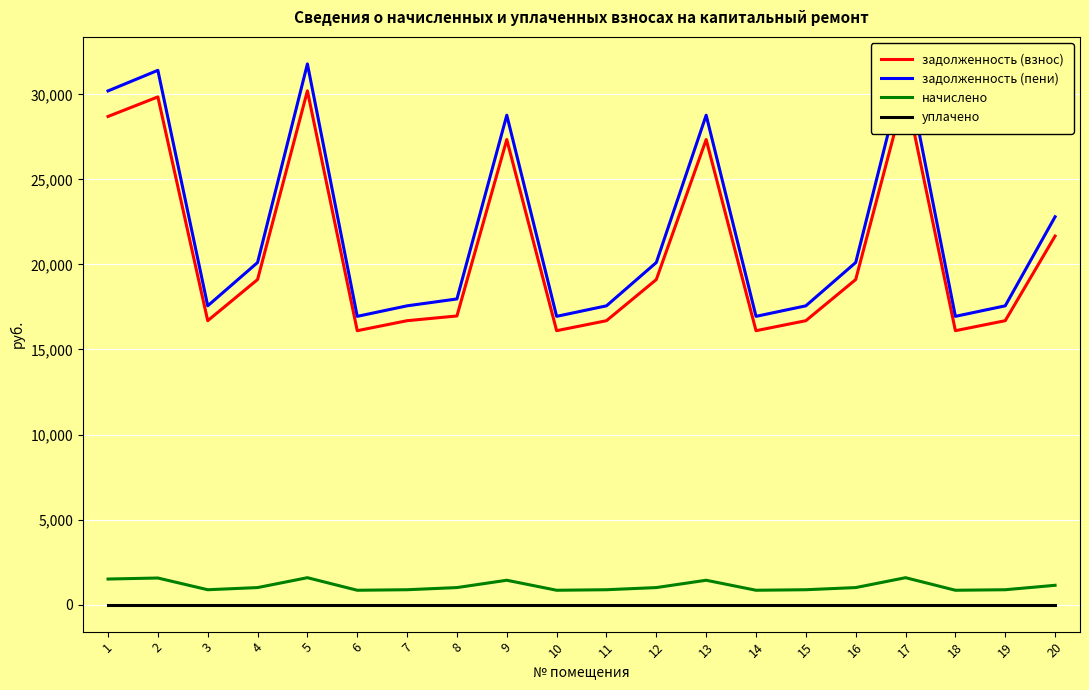

Is the value of уплачено at 10 greater than the value of задолженность (взнос) at 7?

No